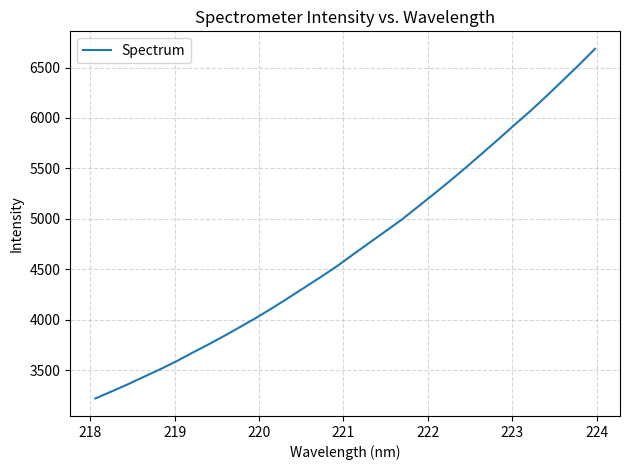

What is the smallest value displayed?

3219.8